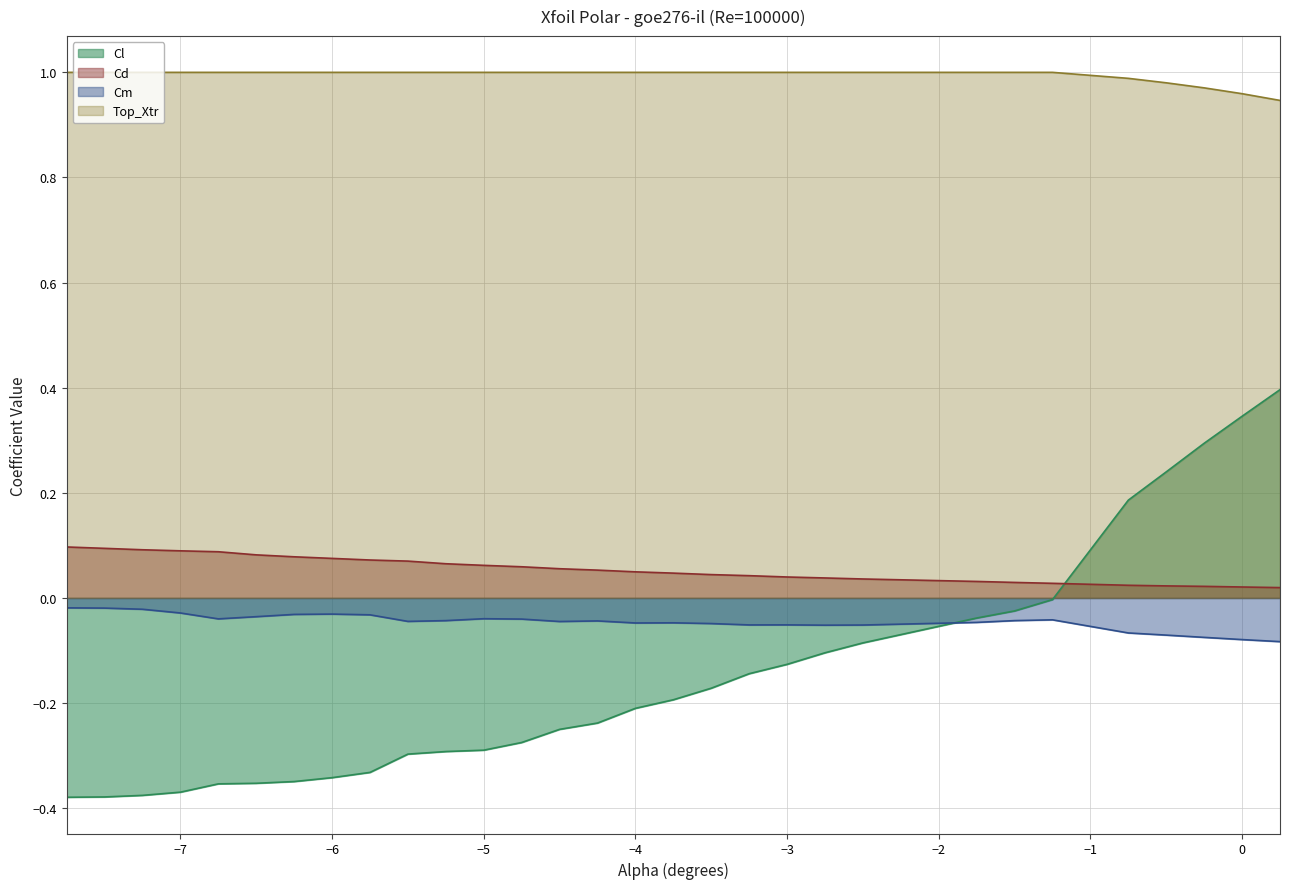

True or false: Cm and Cd cross at least once.

False